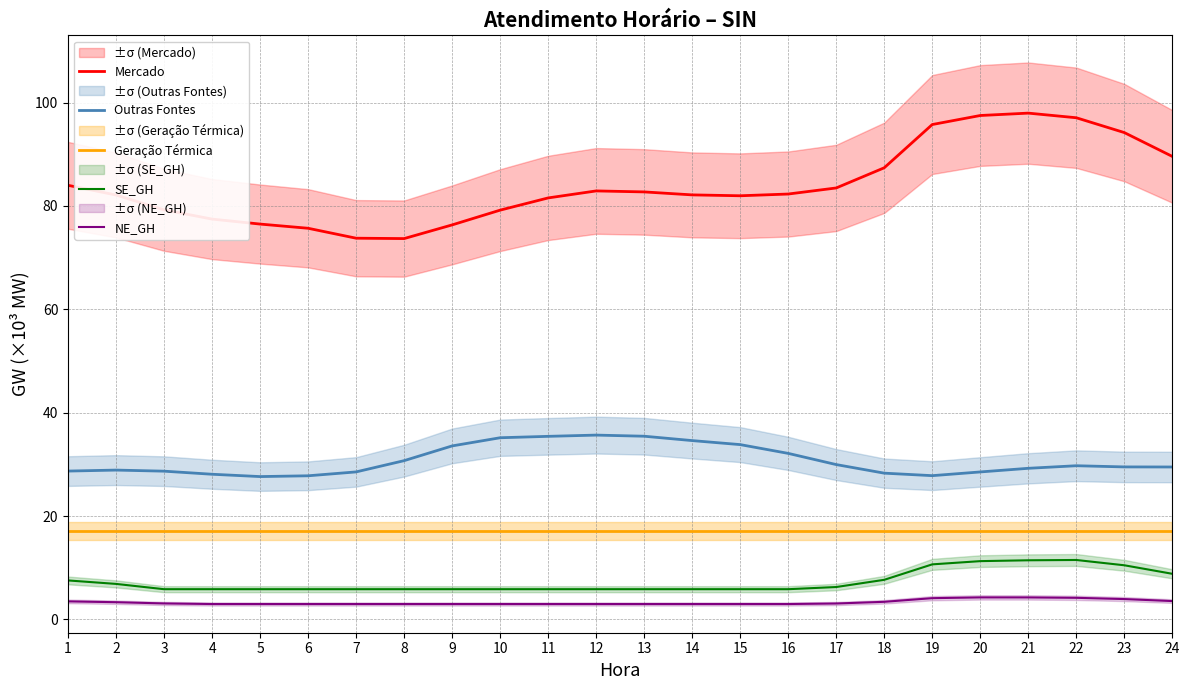

Which has a higher value, 15 or 17?

17